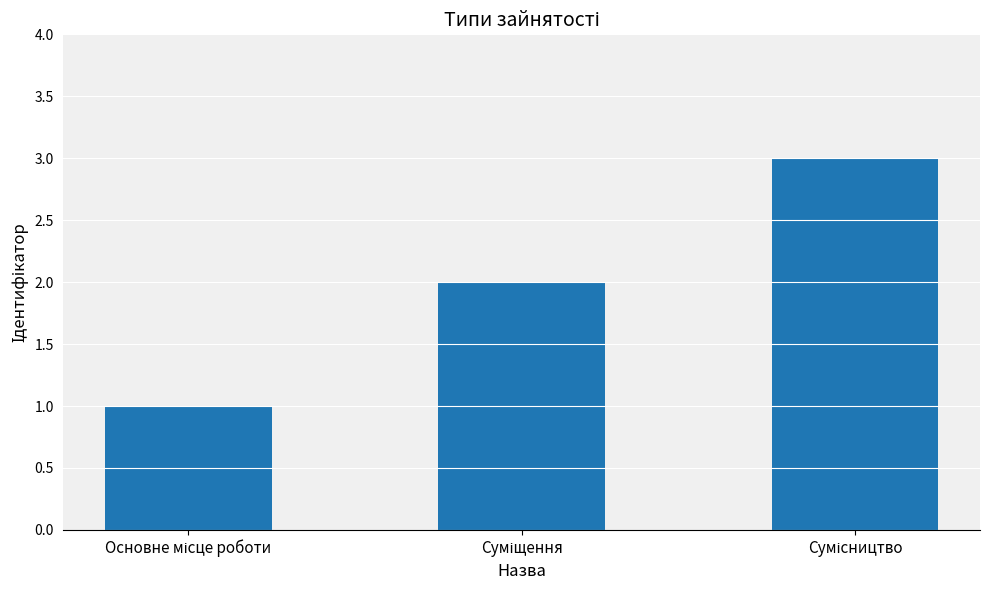

What is the smallest value displayed?

1